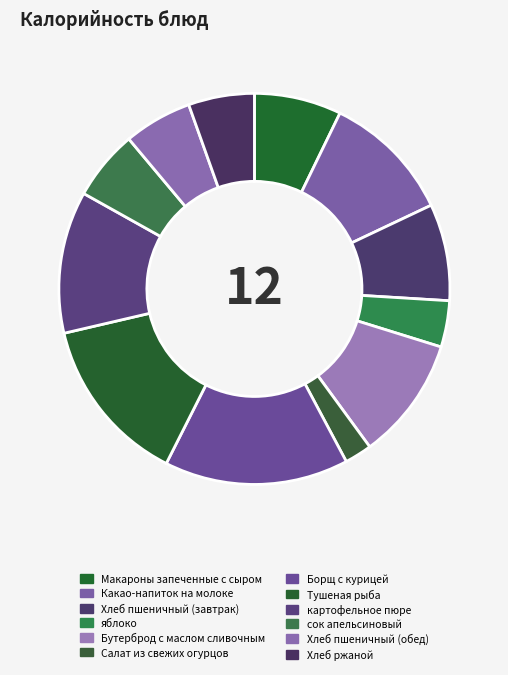

To the nearest percent, what portion does Хлеб ржаной represent?

5%